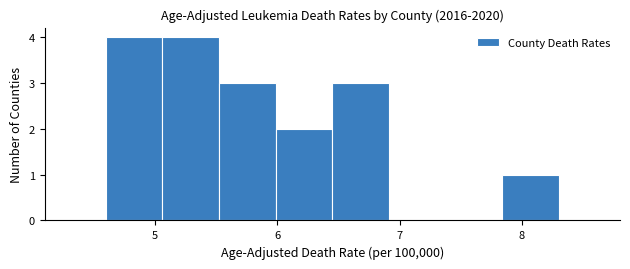

What is the height of the bar covering 6.0 to 6.5 on the x-axis? Neither the bar edges nor the heights are printed on the chart, so give them approximately, as read against the axes.

2